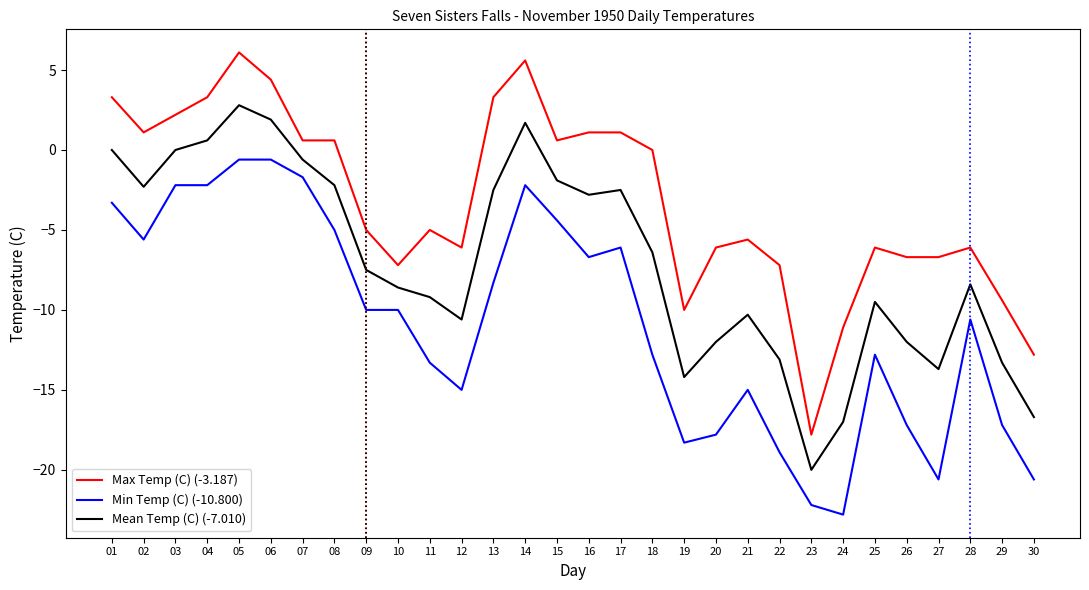

What is the maximum value shown in the chart?

6.1